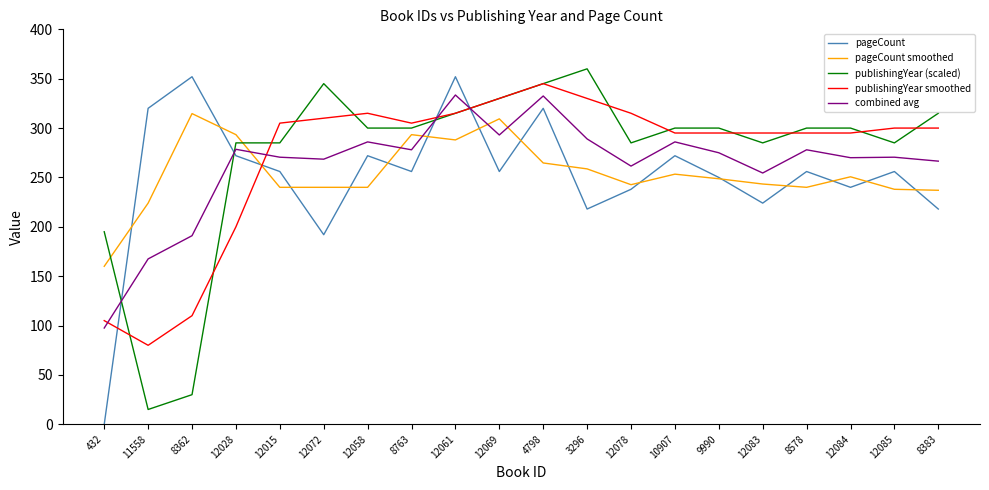

True or false: pageCount smoothed and pageCount cross at least once.

True